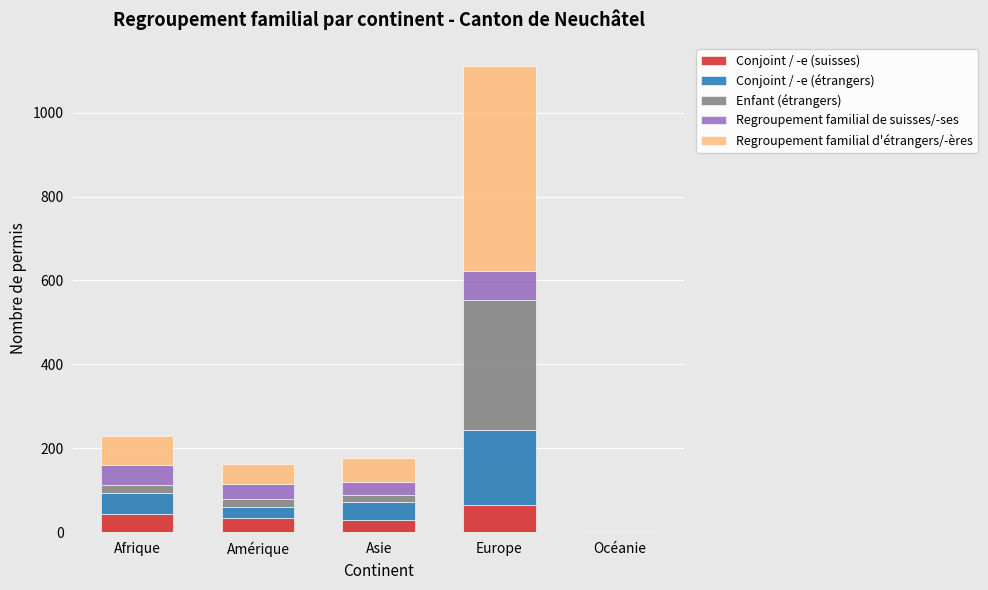

How many distinct data groups are displayed?

5